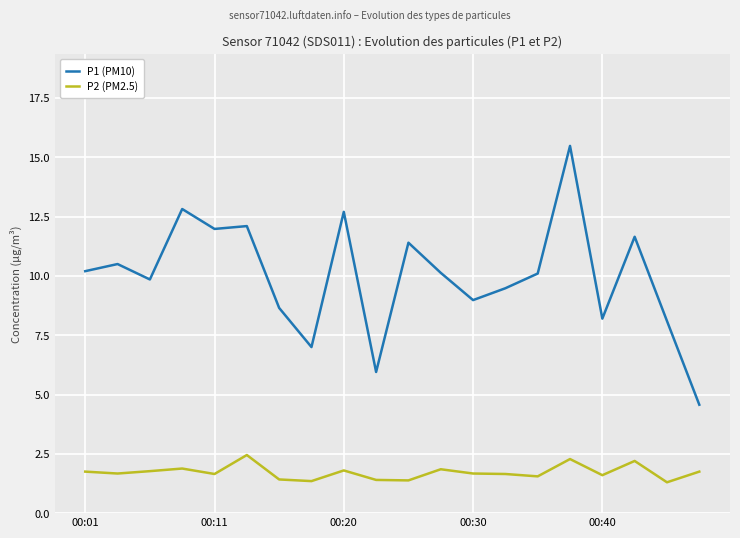

What is the smallest value displayed?

1.3